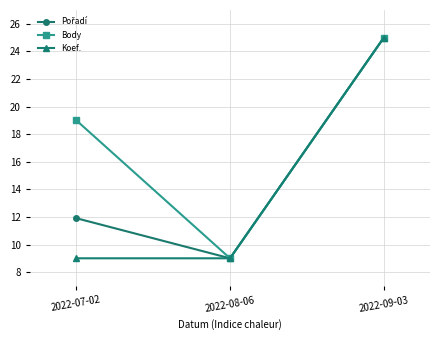

Between 2022-07-02 and 2022-08-06, which series saw the biggest shift?

Body